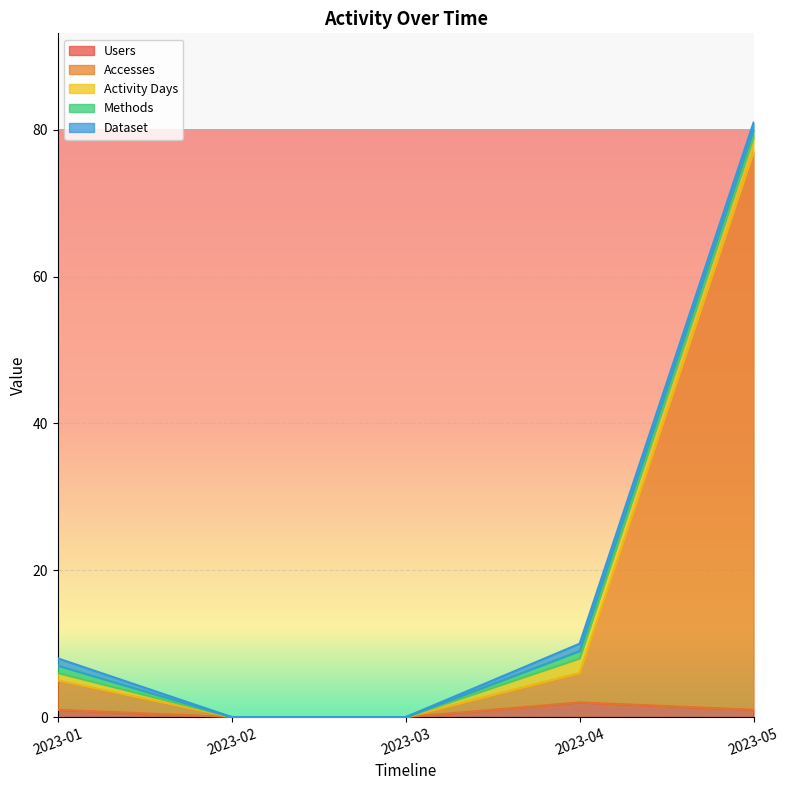

Rank the series by their maximum value, from lowest to highest.

Methods, Dataset, Users, Activity Days, Accesses